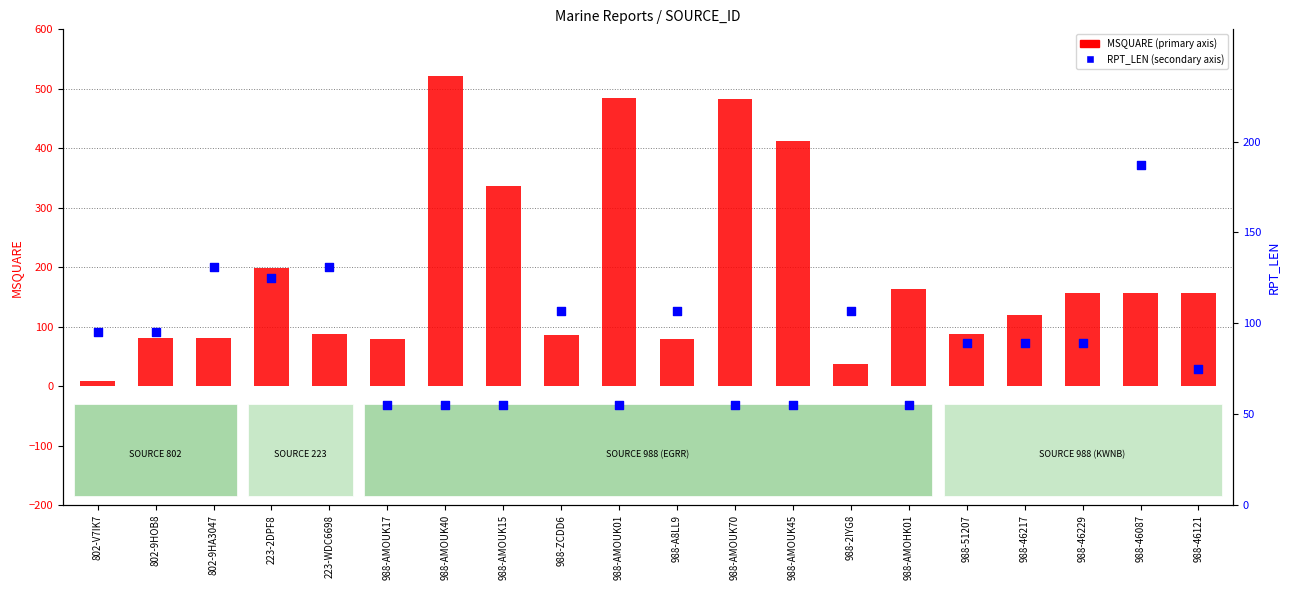

Which series reaches the minimum Y coordinate?

MSQUARE